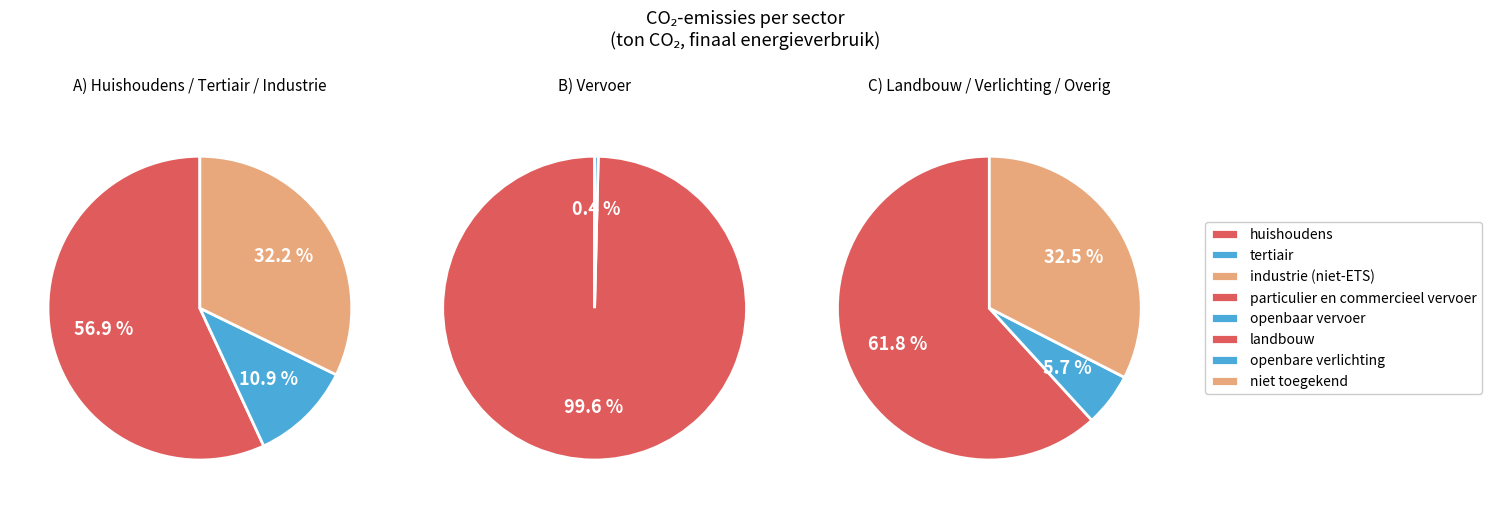

To the nearest percent, what is the difference between the largest and smallest slice percentages?

56%